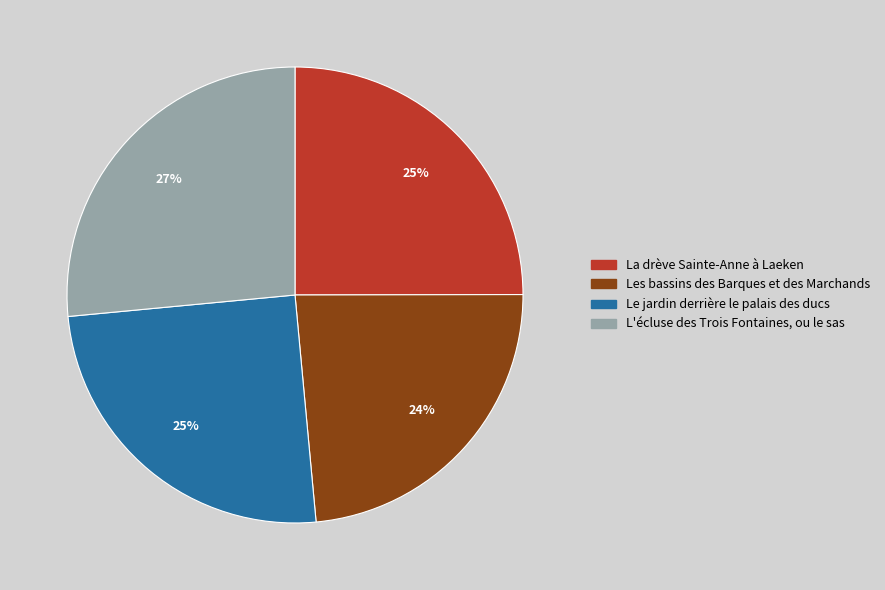

Does La drève Sainte-Anne à Laeken account for over 50% of the chart?

No